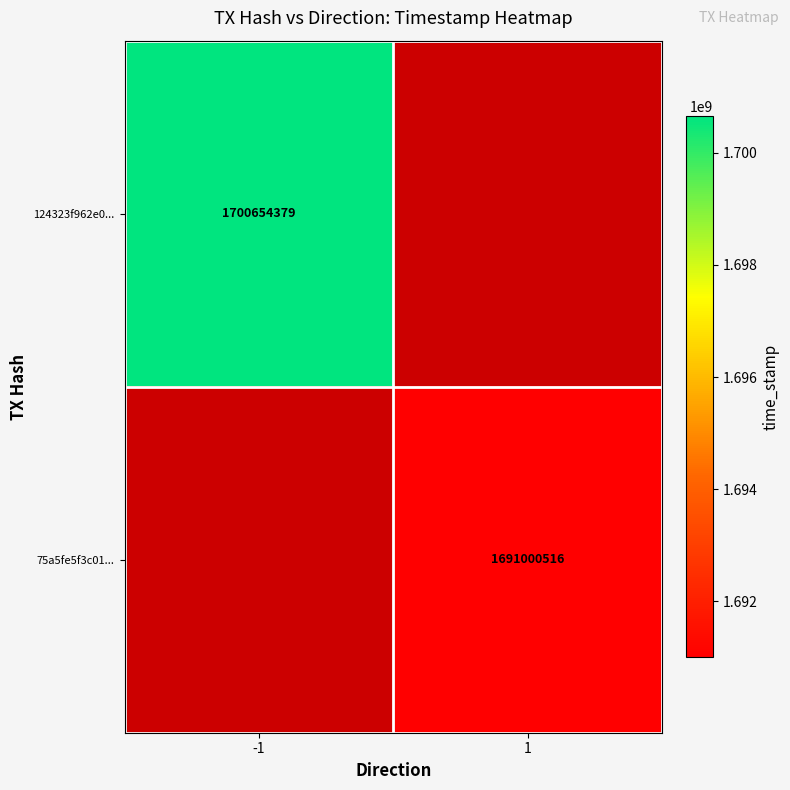

Which category has the lowest value across all series?

1